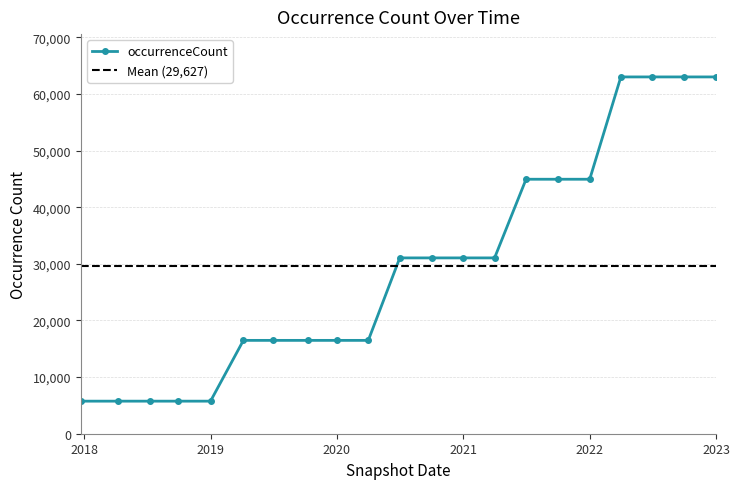

What is the highest value of the occurrenceCount series?

63004